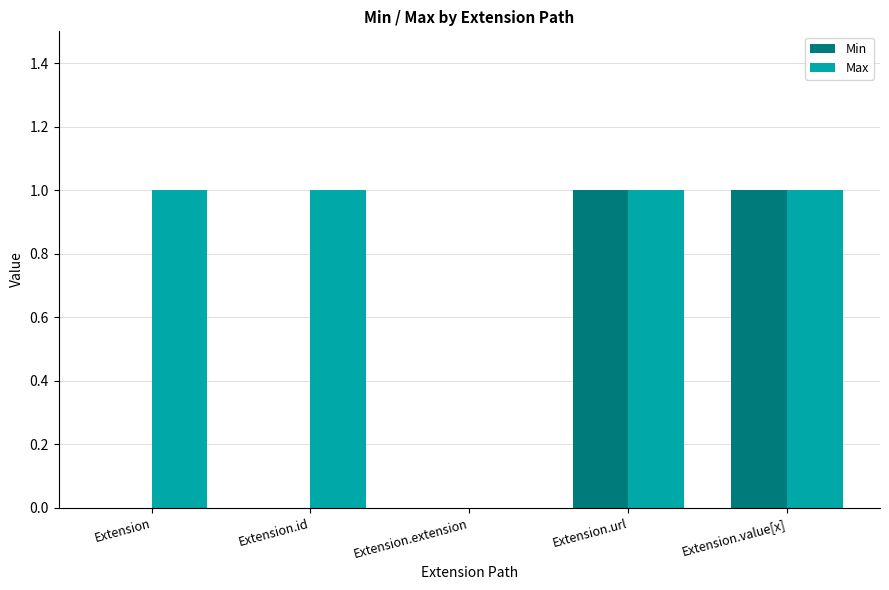

How many groups of bars are there?

5